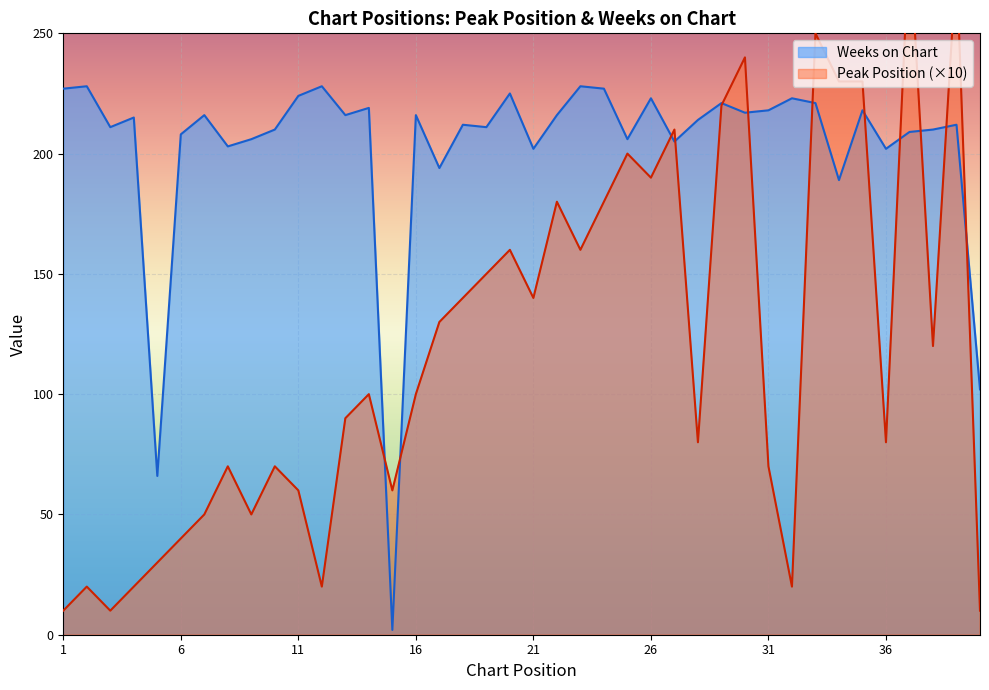

Rank the series by their maximum value, from highest to lowest.

Peak Position, Weeks on Chart